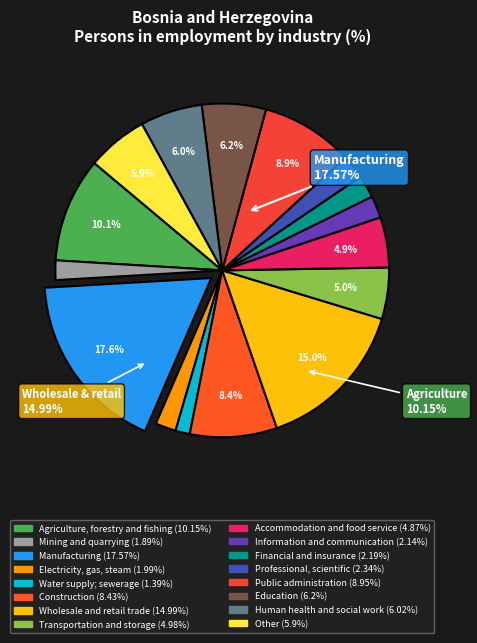

Does any single category account for the majority?

No